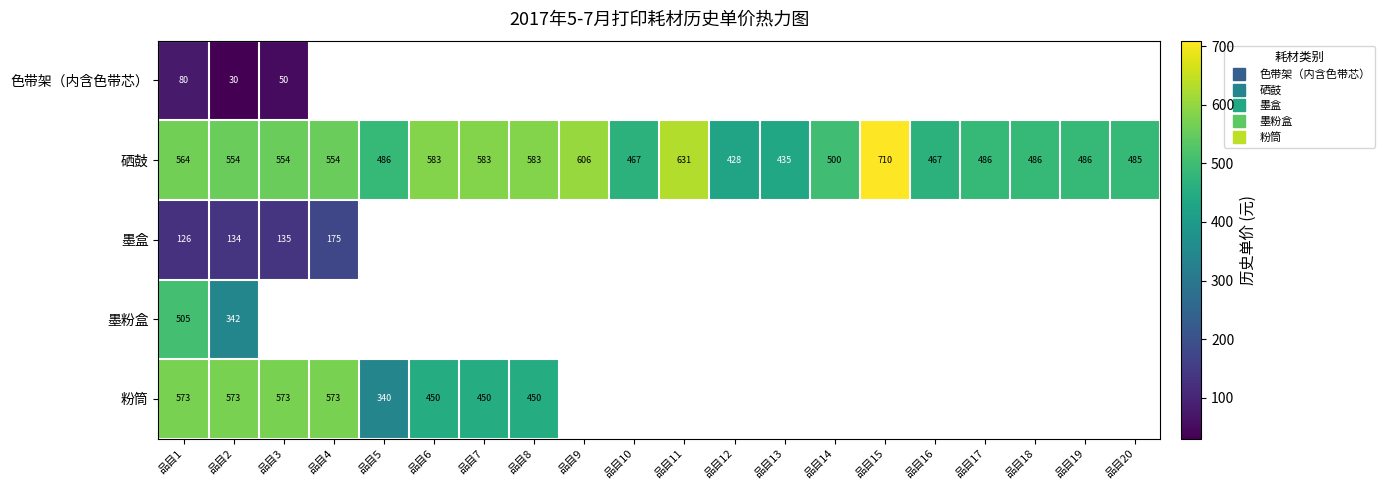

What is the approximate value of 硒鼓 at 品目15?

709.6